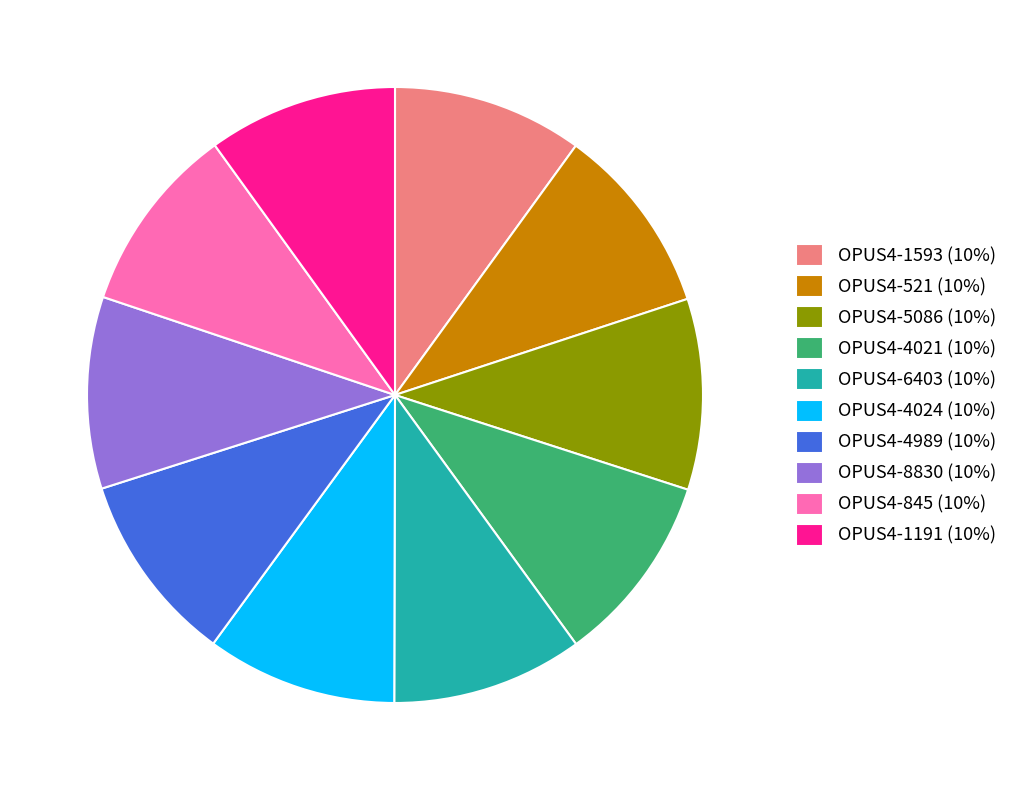

True or false: OPUS4-845 accounts for 22% of the total.

False